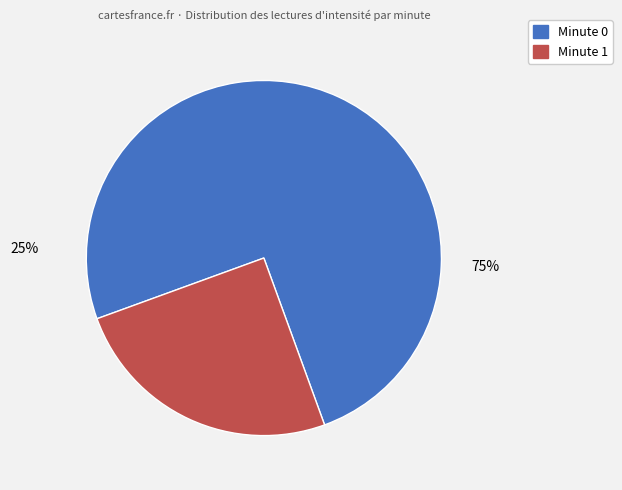

To the nearest percent, what is the average slice percentage?

50%